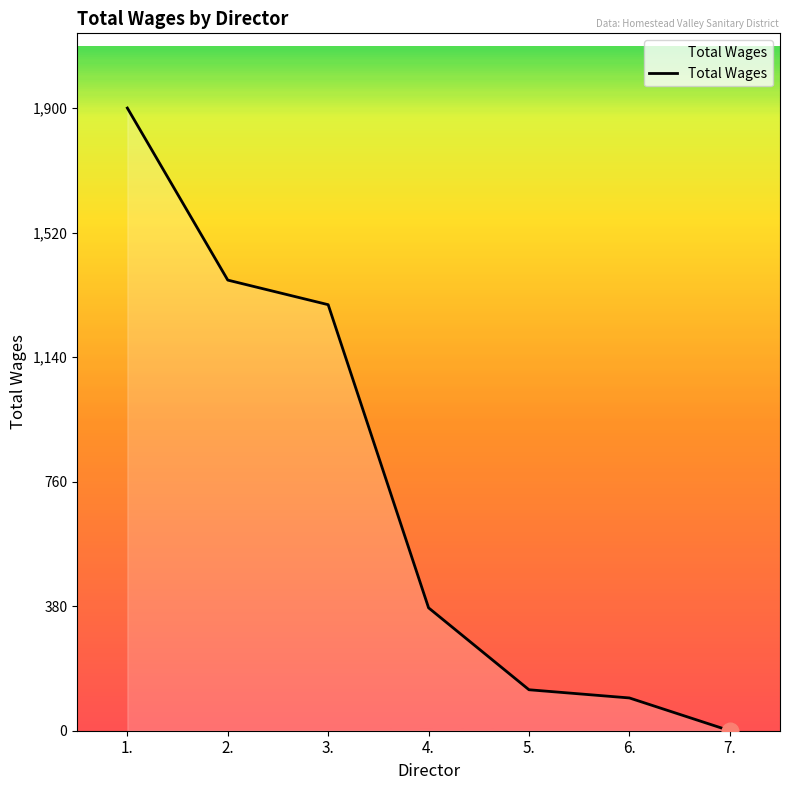

What is the change in value from 3. to 5.?

-1175